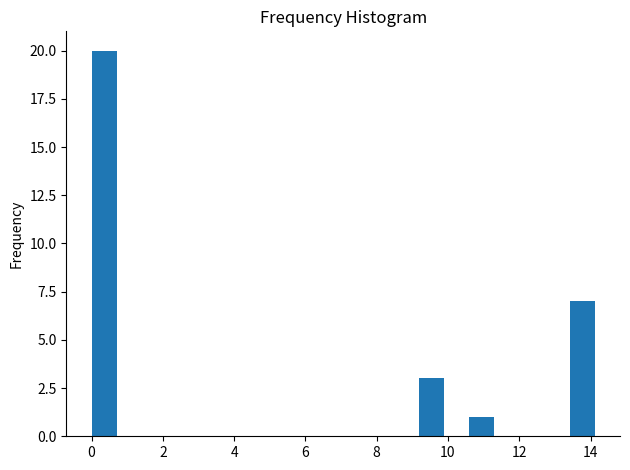

Read against the x-axis, roughly where is the centre of the tallest bar?

0.4